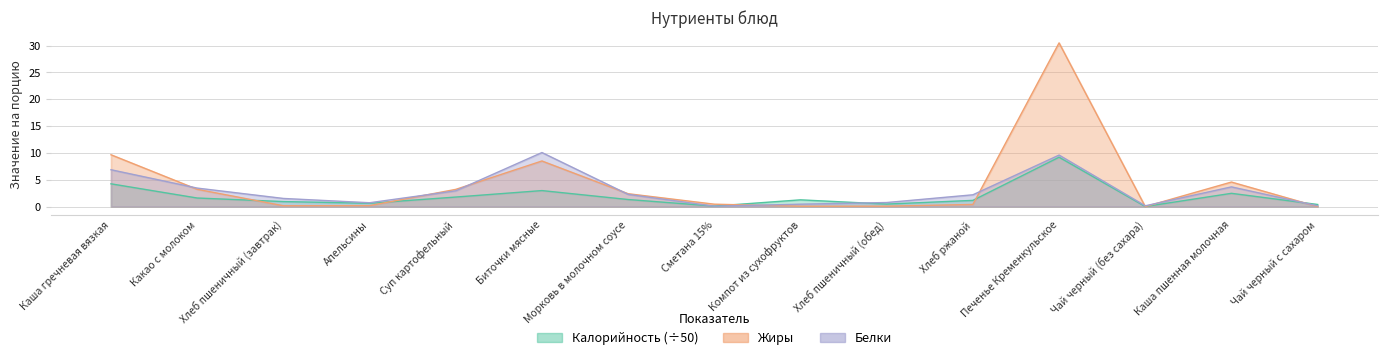

What is the spread (max minus min) of values at Сметана 15%?

0.4